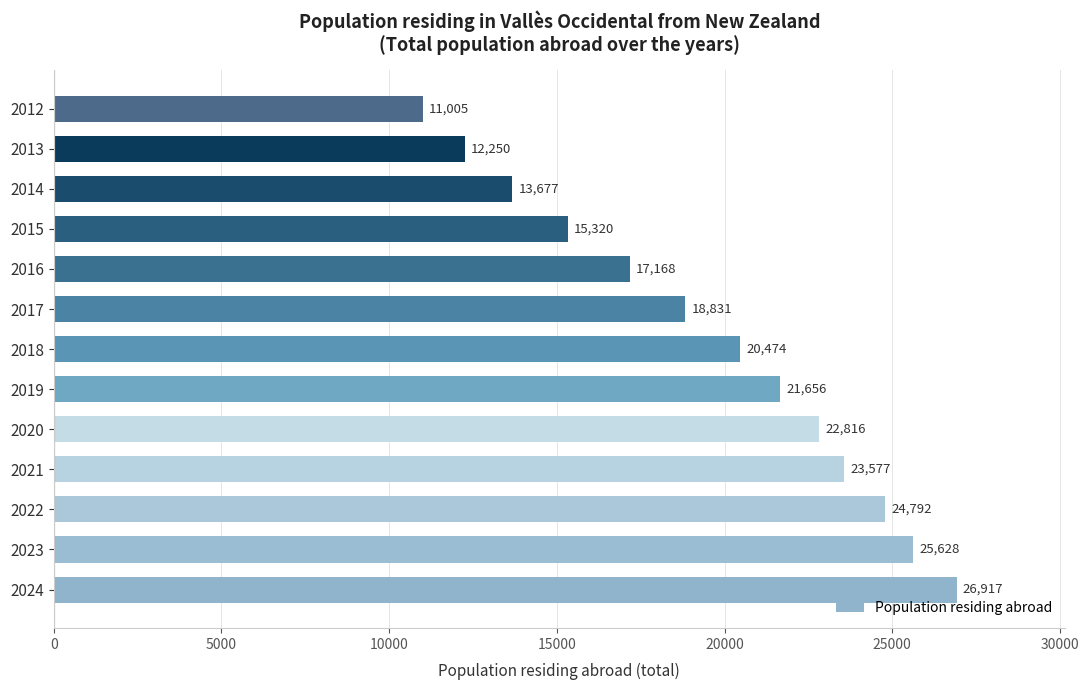

How many distinct data groups are displayed?

1